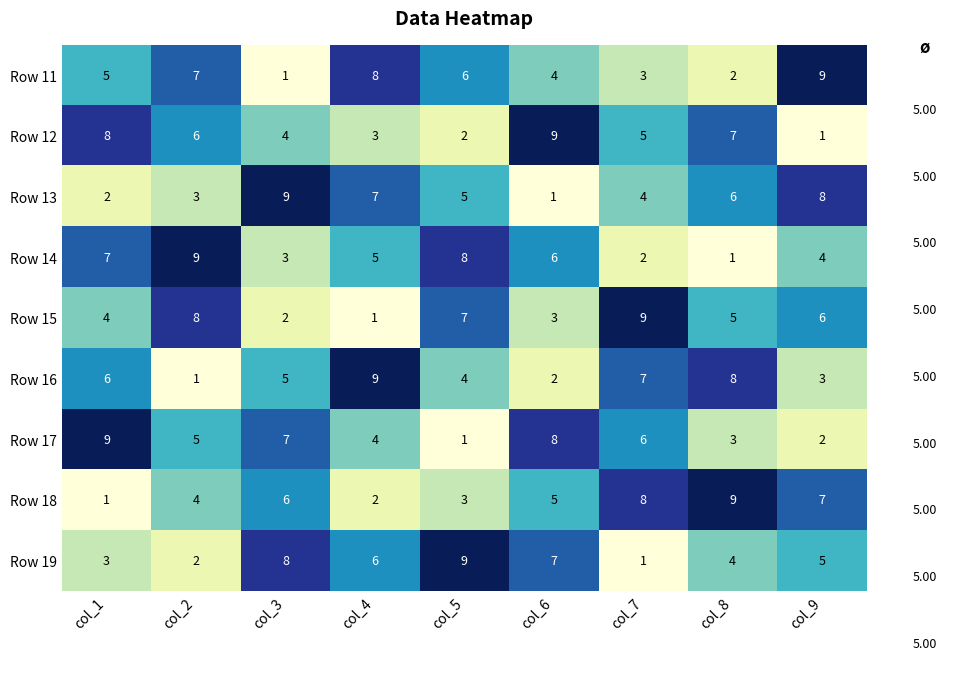

Count the Row 14 values in the range 3 to 7.

5